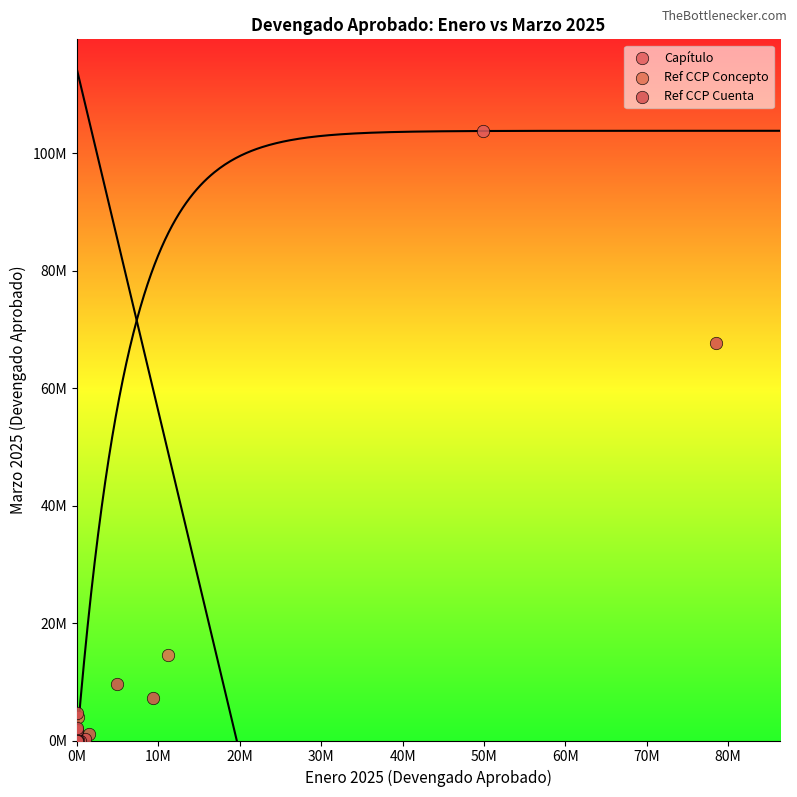

Which series contains the lowest Y value?

Ref CCP Cuenta